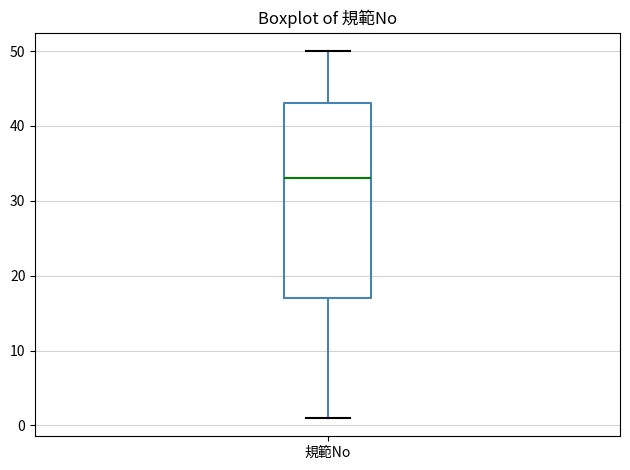

Transcribe this box plot: give where the median line is, the range the box spans, and where the two whiskers end, as read against the y-axis. The values are not printed on the chart, so give them approximately, as read against the axis.

median 33, box 17 to 43, whiskers 1 to 50